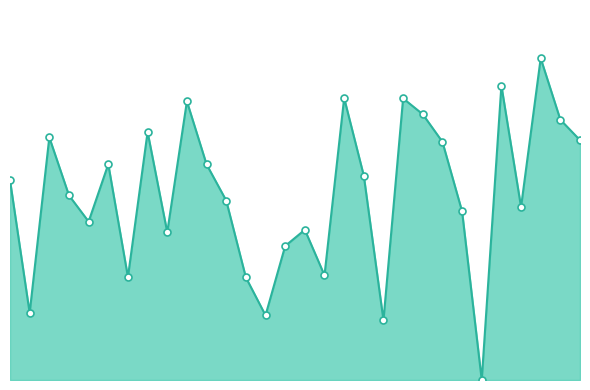

Which label corresponds to the largest value in the chart?

54